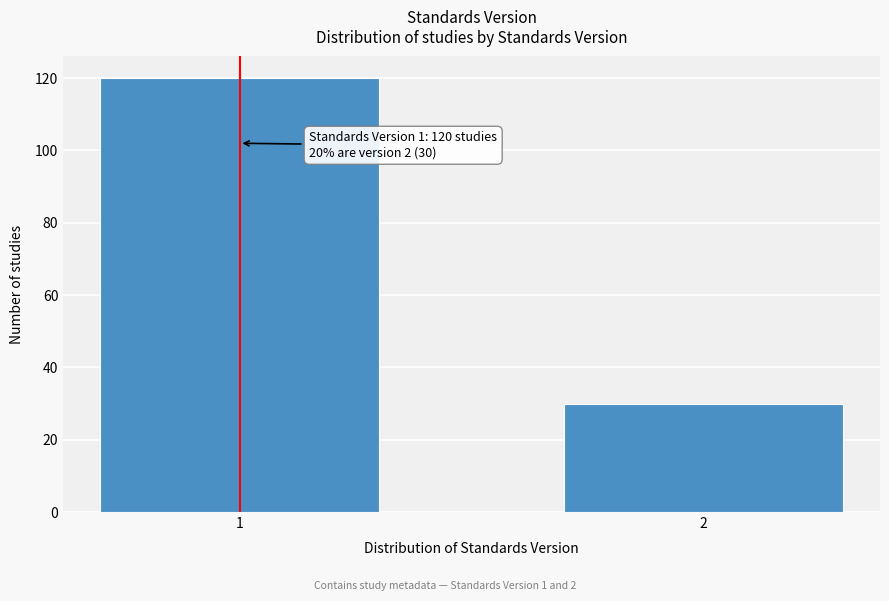

Reading left to right, extract all data points from this chart.

120	30